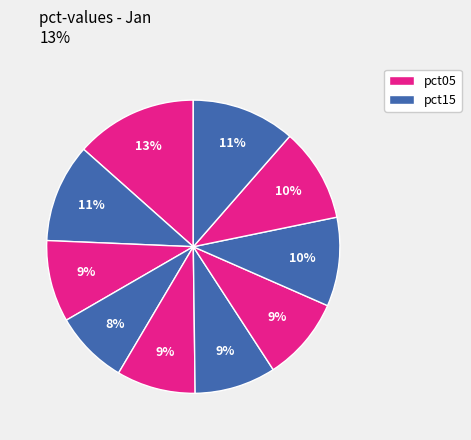

How many segments does this pie chart have?

10